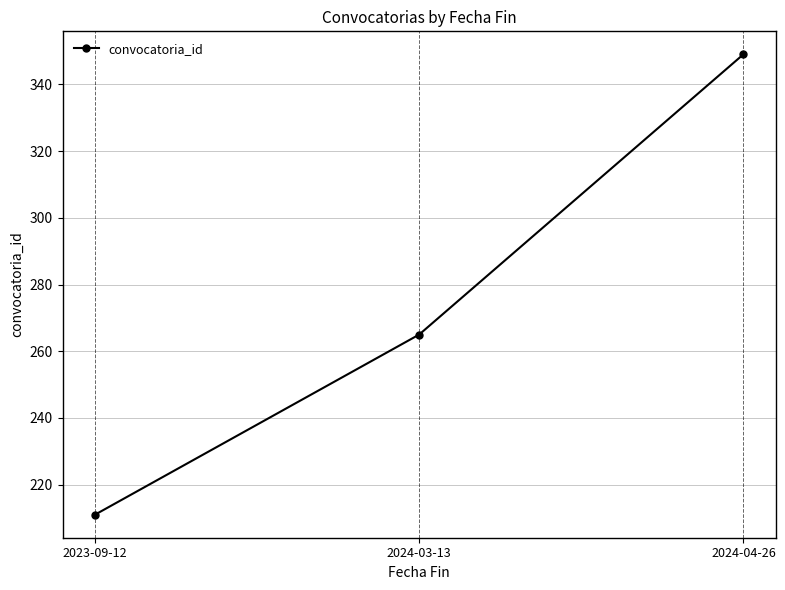

Which has a higher value, 2023-09-12 or 2024-04-26?

2024-04-26